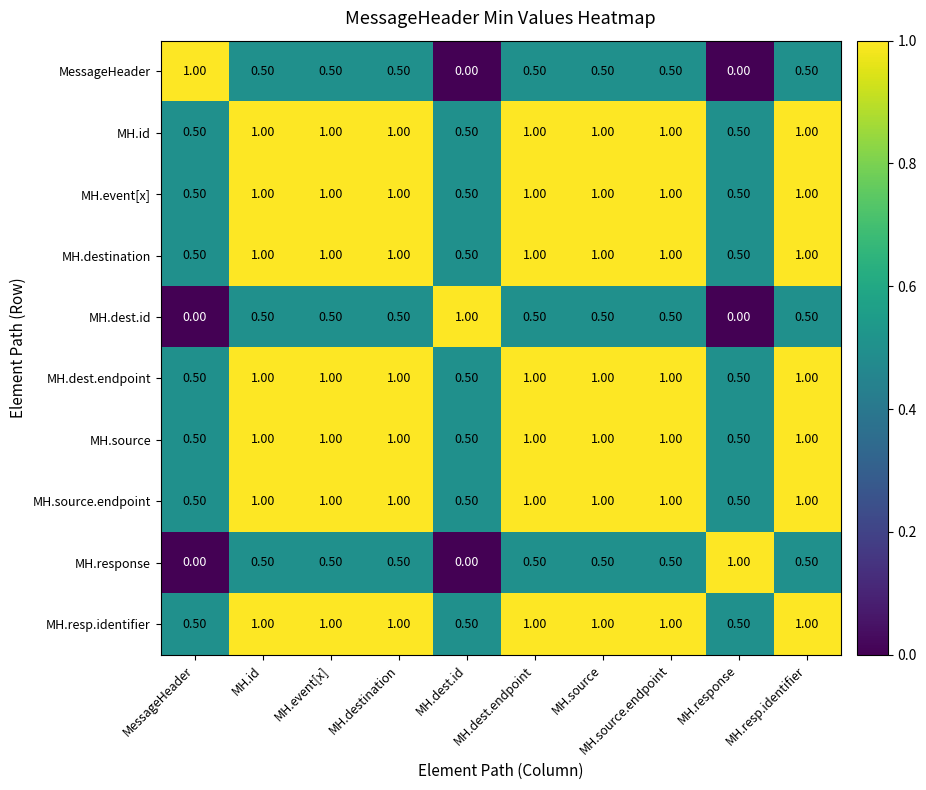

At how many categories does at least one series exceed 0?

10